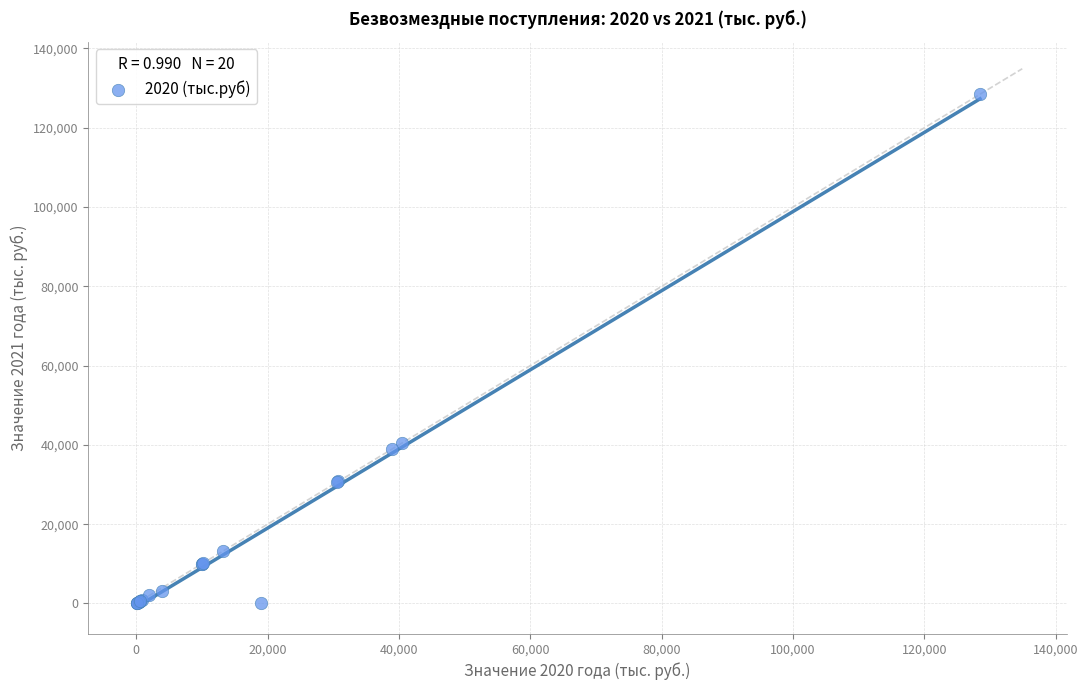

What Y value in the scatter plot is closest to 64230?

40463.2